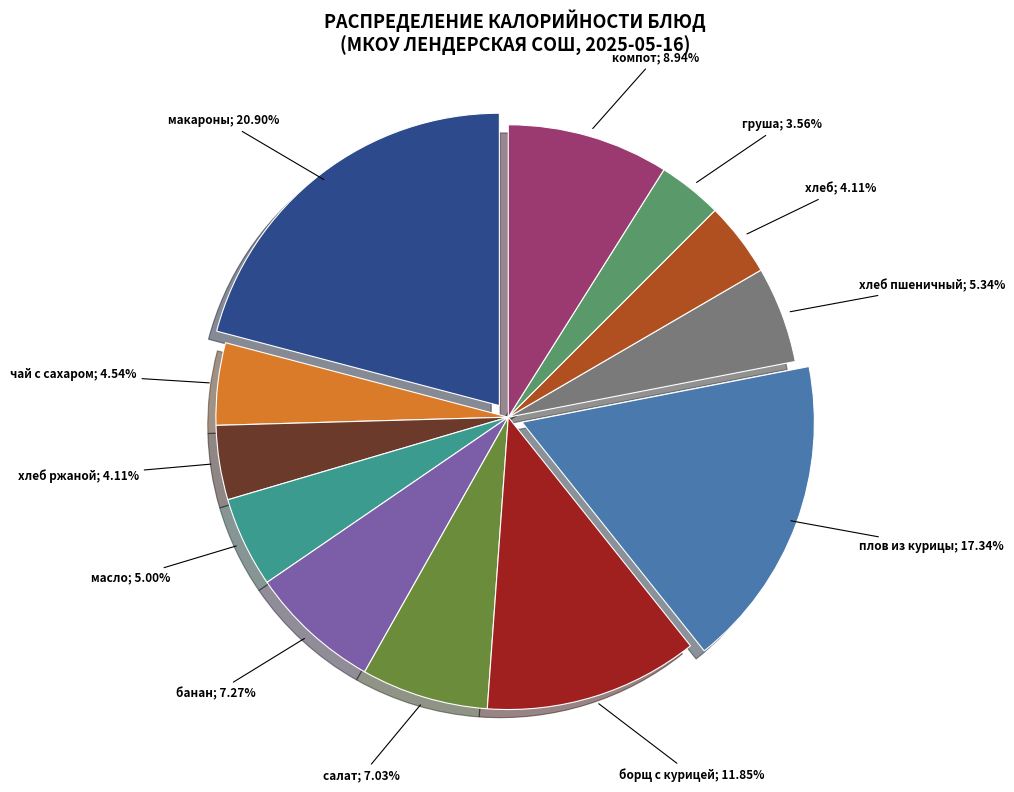

Is there a majority slice in this chart?

No